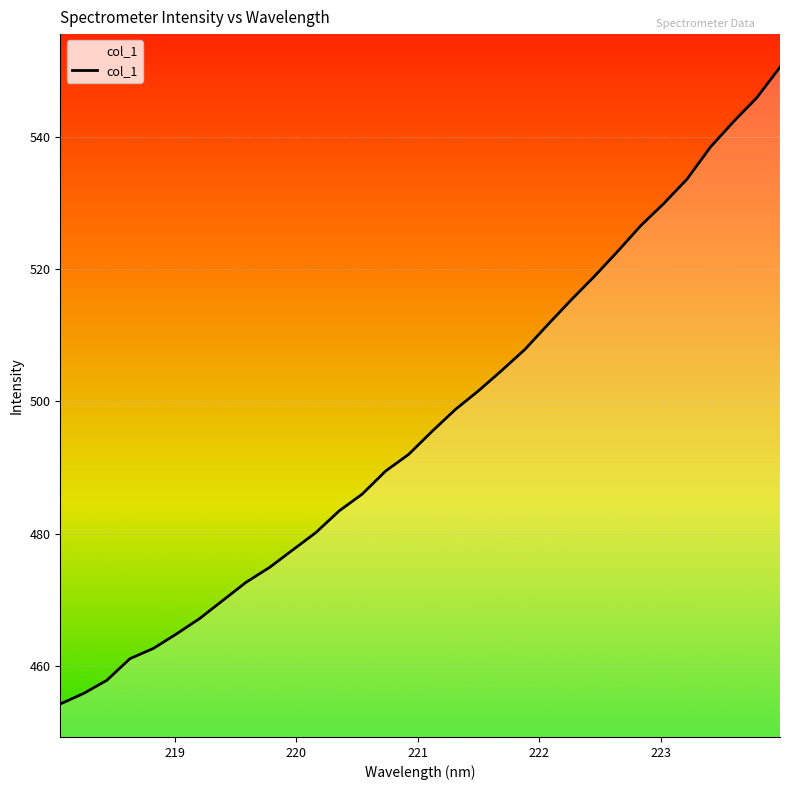

What is the minimum value shown in the chart?

454.2